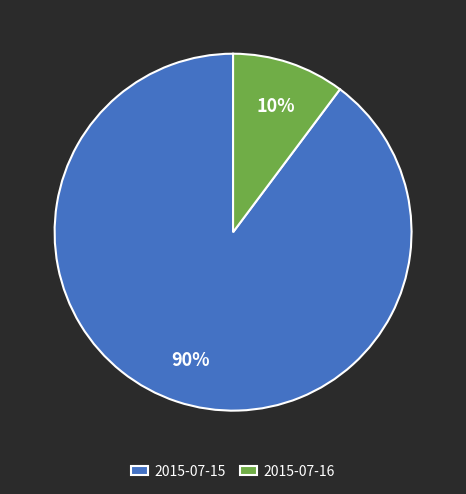

To the nearest percent, what is the difference between the 2015-07-16 and 2015-07-15 slice percentages?

80%